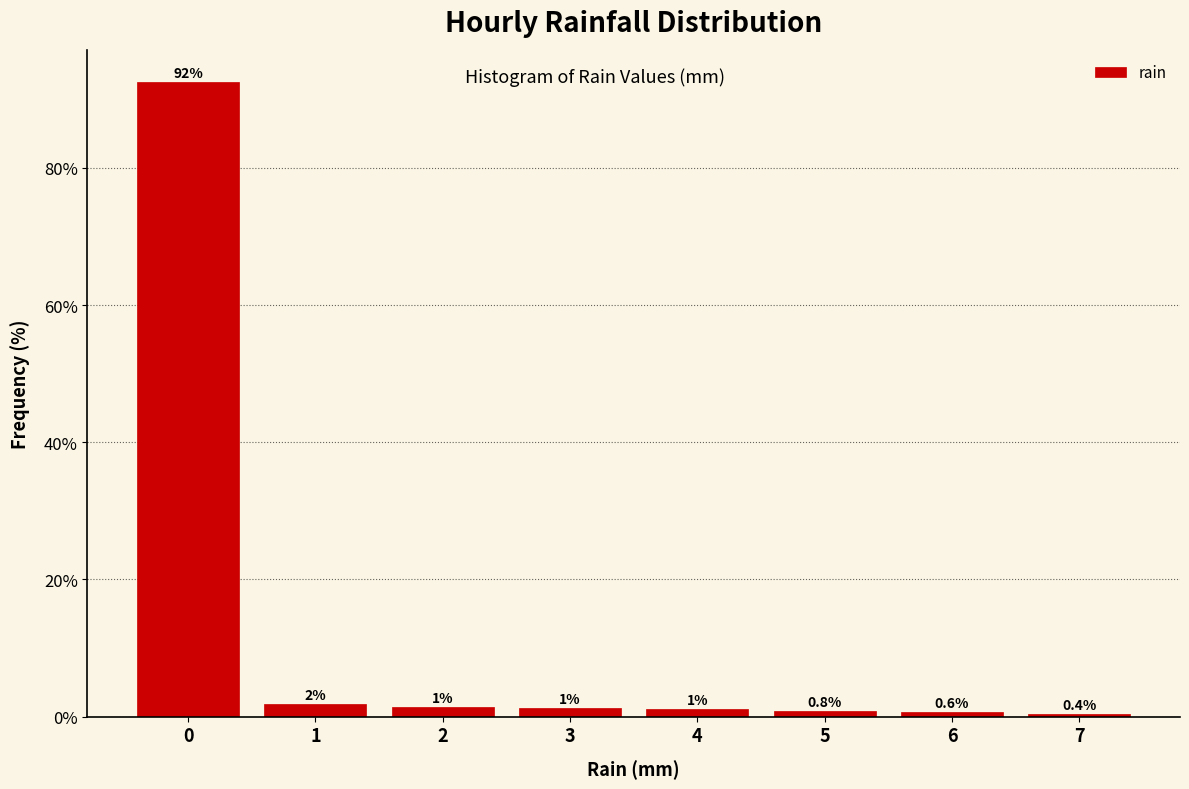

Which label corresponds to the smallest value in the chart?

7